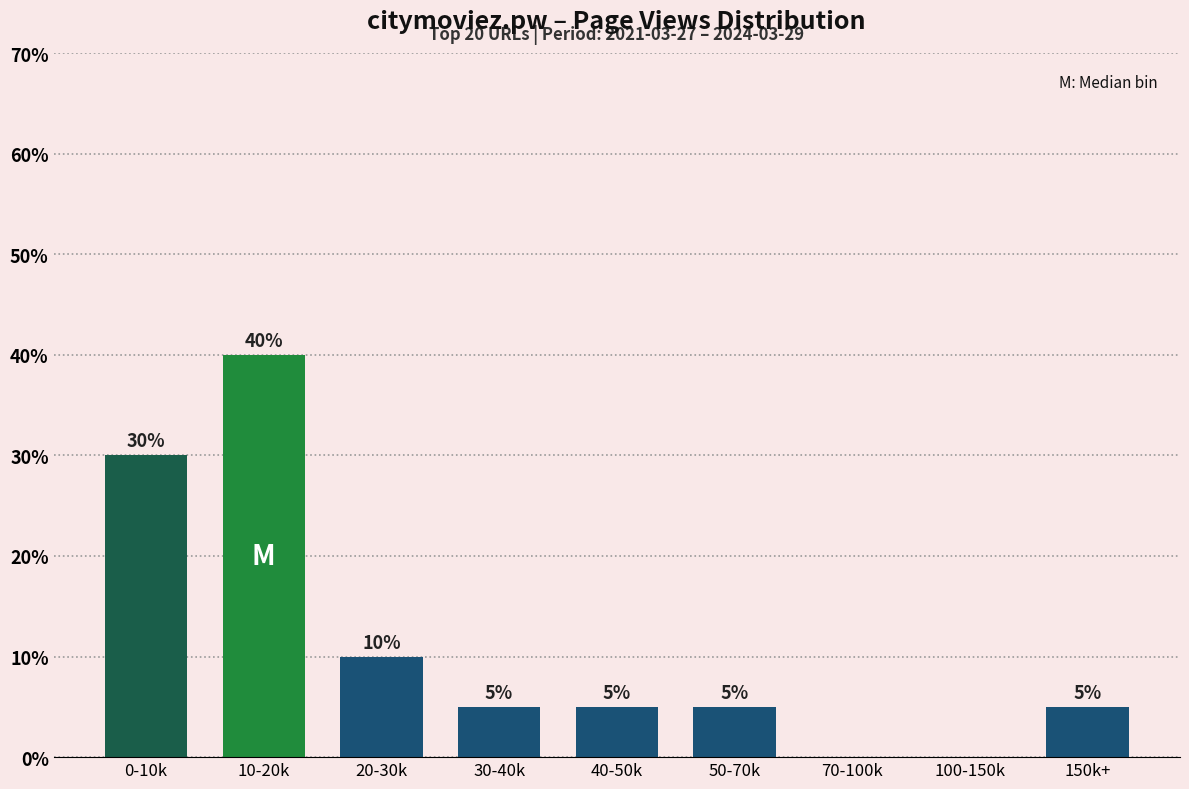

Reading left to right, what are all the values shown in this chart?

0-10k=30	10-20k=40	20-30k=10	30-40k=5	40-50k=5	50-70k=5	70-100k=0	100-150k=0	150k+=5